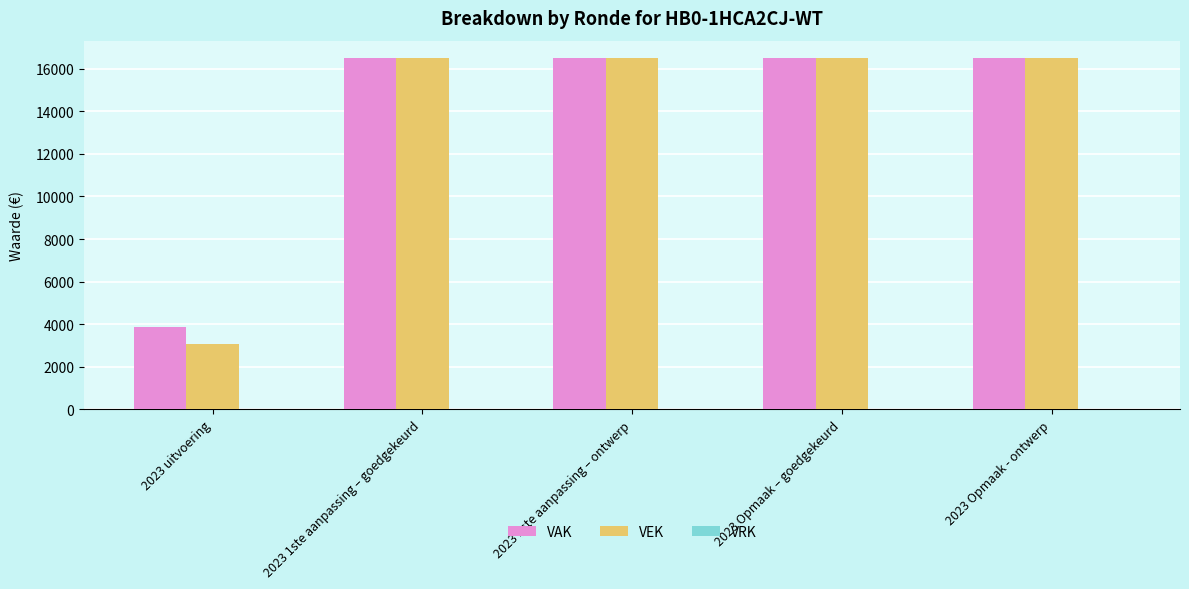

Which series has the largest total across all categories?

VAK